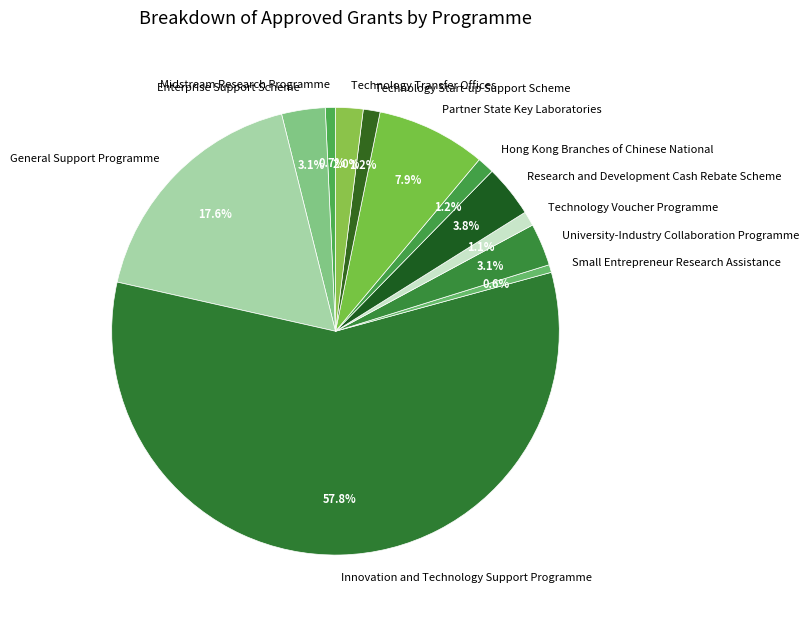

Which slice is the largest?

Innovation and Technology Support Programme